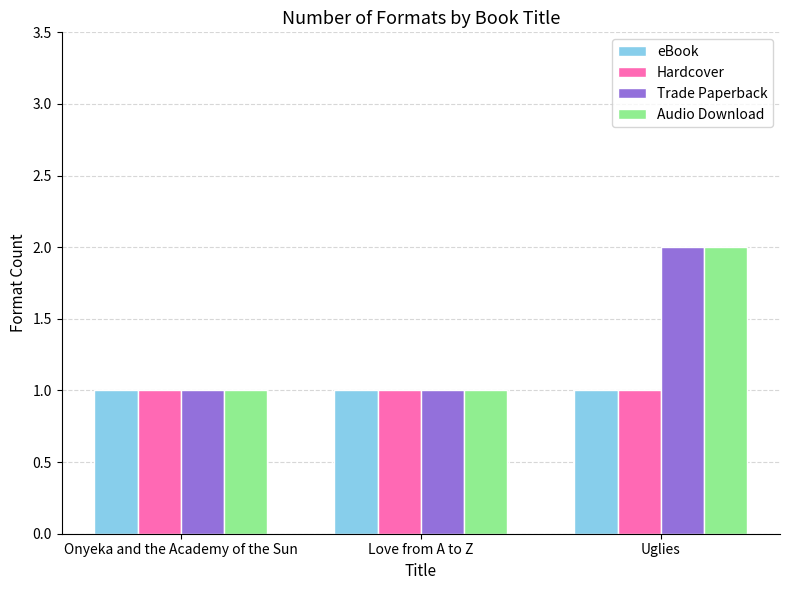

Are the bars horizontal?

No